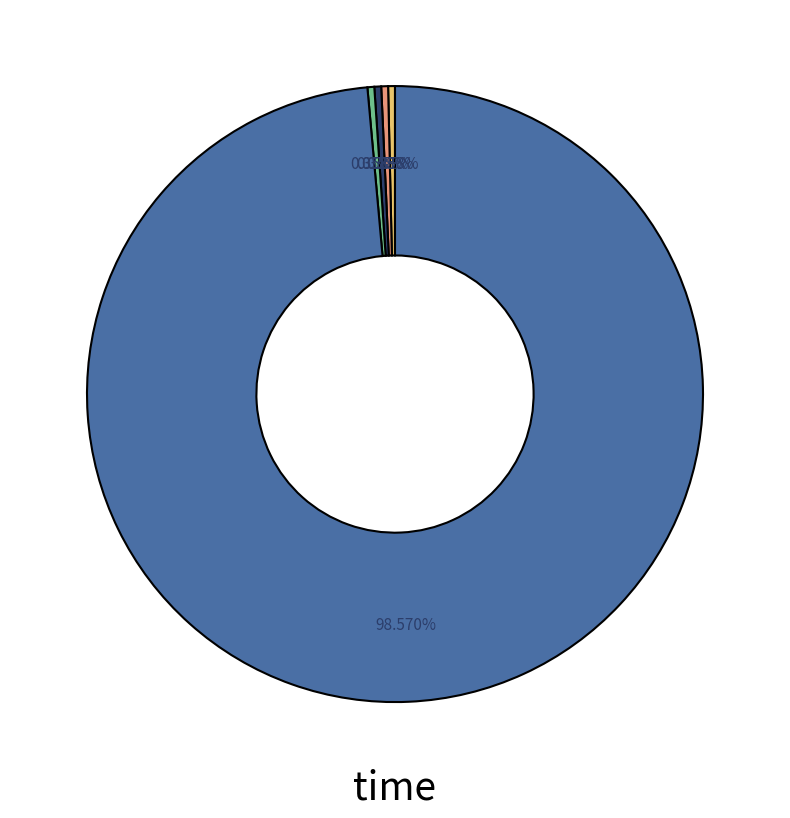

Is there a majority slice in this chart?

Yes